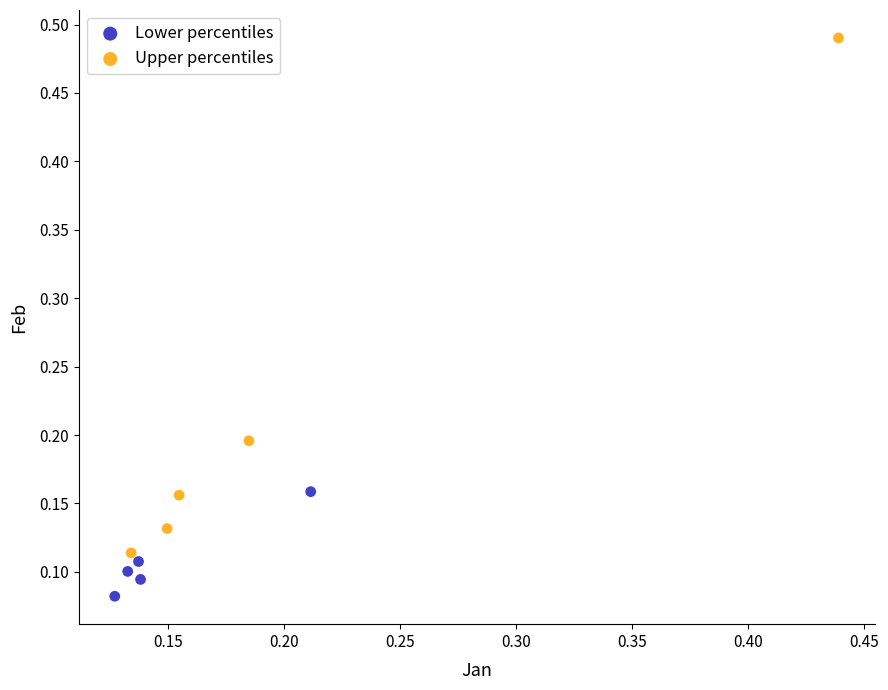

What are all the series names shown in the legend?

Lower percentiles, Upper percentiles